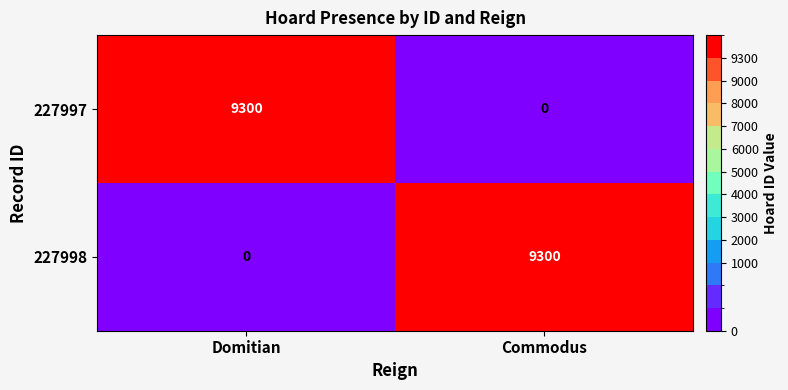

What is the highest value of the 227998 series?

9300